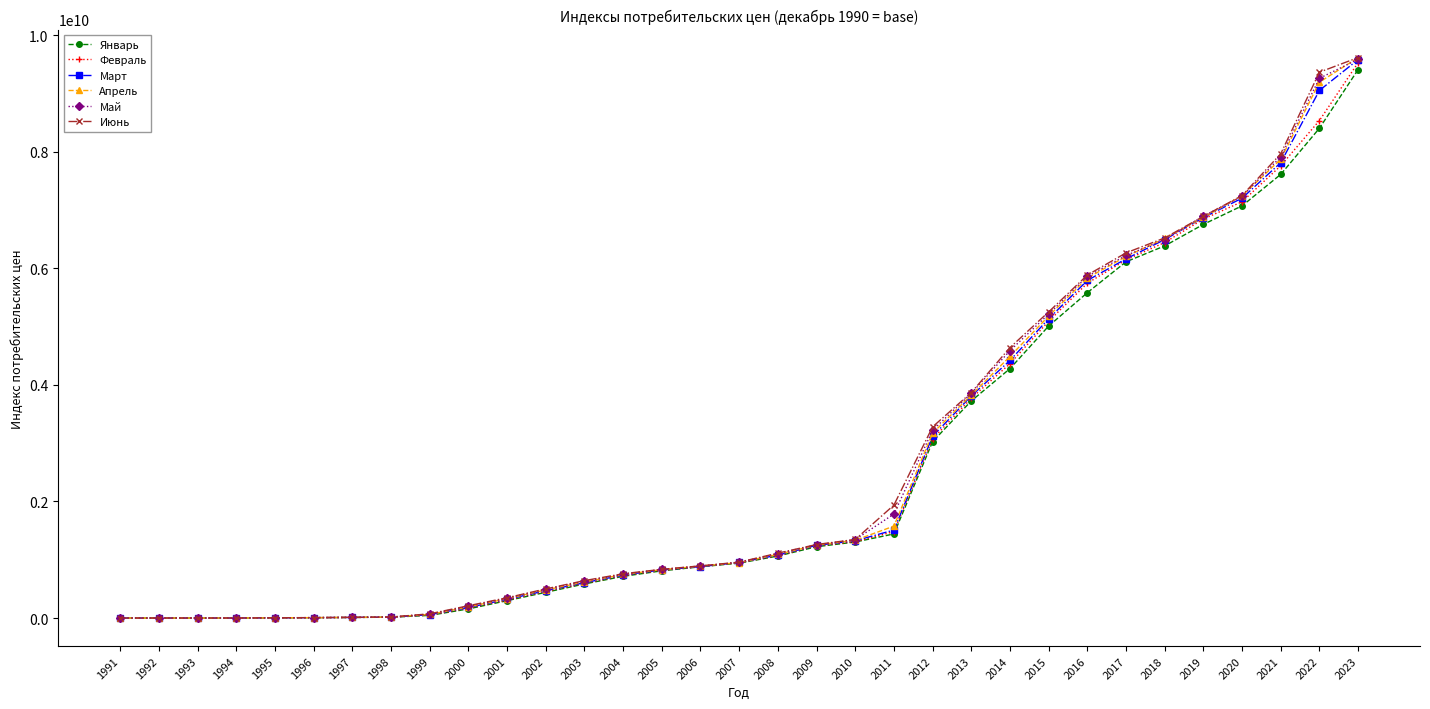

The value of Январь at 2009 is 1632532856.5. True or false?

False